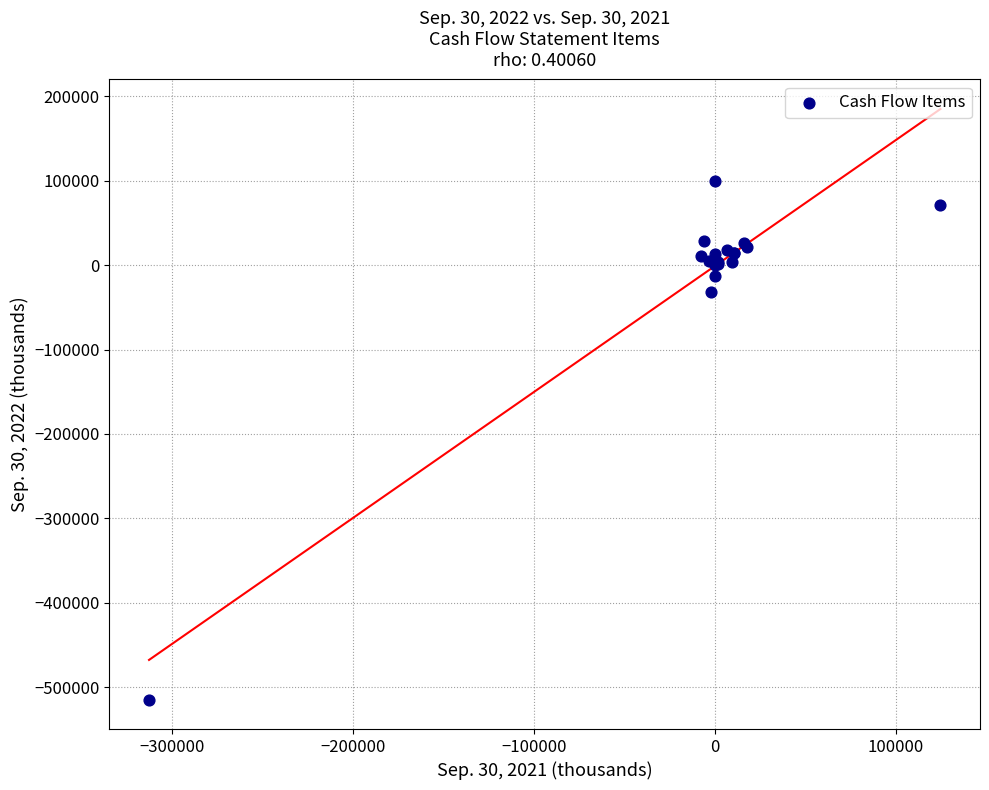

What Y value in the scatter plot is closest to -207434?

-32375